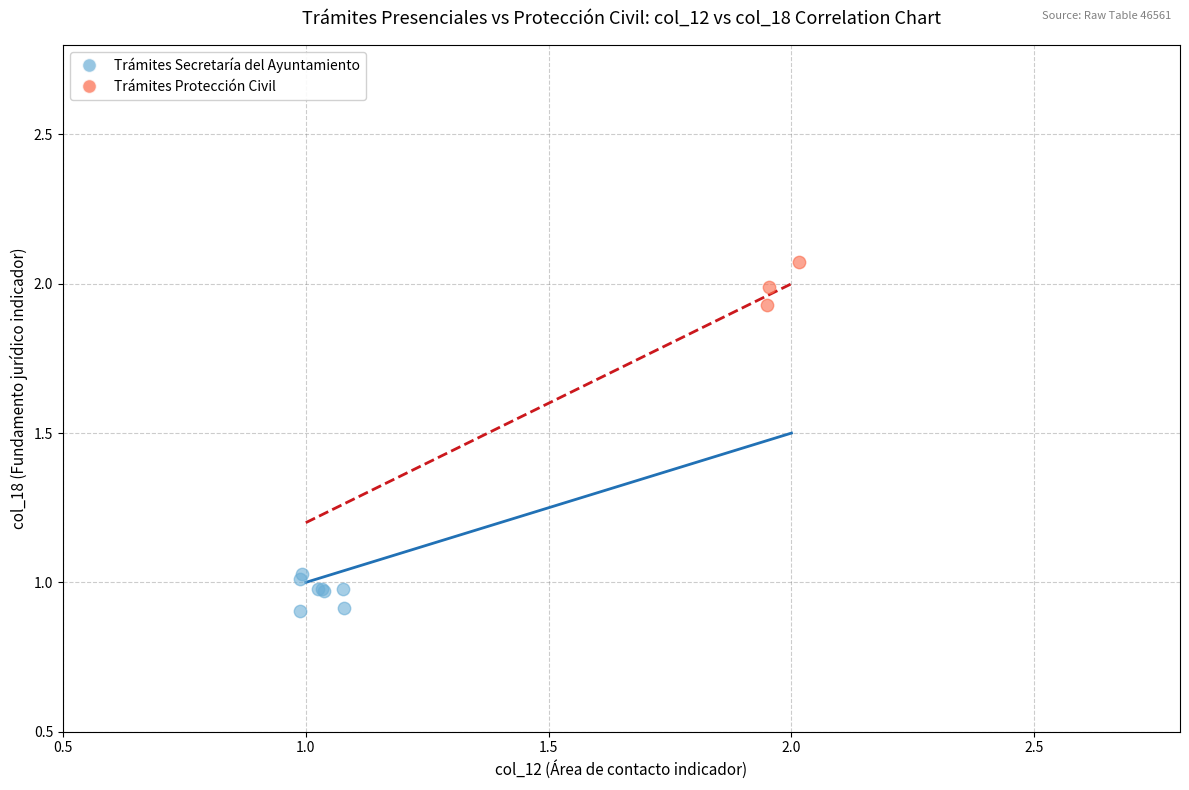

Which series reaches the minimum Y coordinate?

Trámites Secretaría del Ayuntamiento